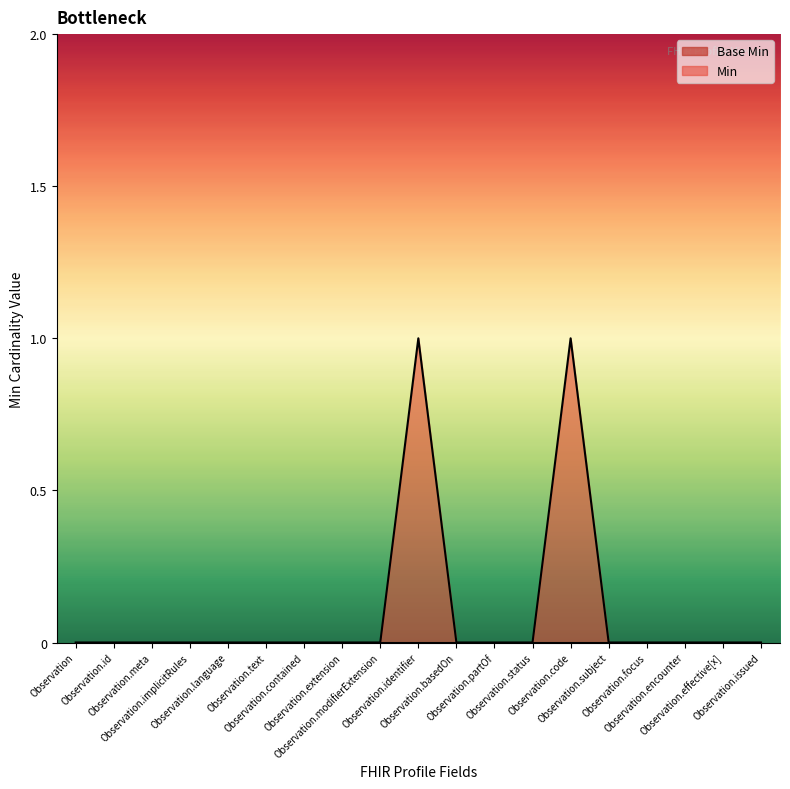

List the labels in order of value, smallest first.

Observation, Observation.id, Observation.meta, Observation.implicitRules, Observation.language, Observation.text, Observation.contained, Observation.extension, Observation.modifierExtension, Observation.basedOn, Observation.partOf, Observation.status, Observation.subject, Observation.focus, Observation.encounter, Observation.effective[x], Observation.issued, Observation.identifier, Observation.code